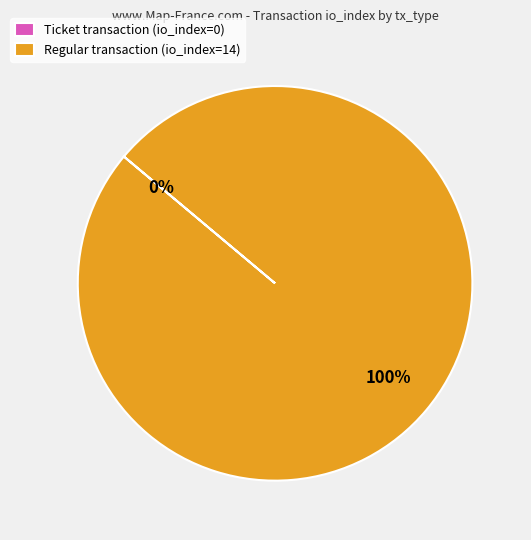

The Regular transaction (io_index=14) slice represents 91% of the pie. True or false?

False